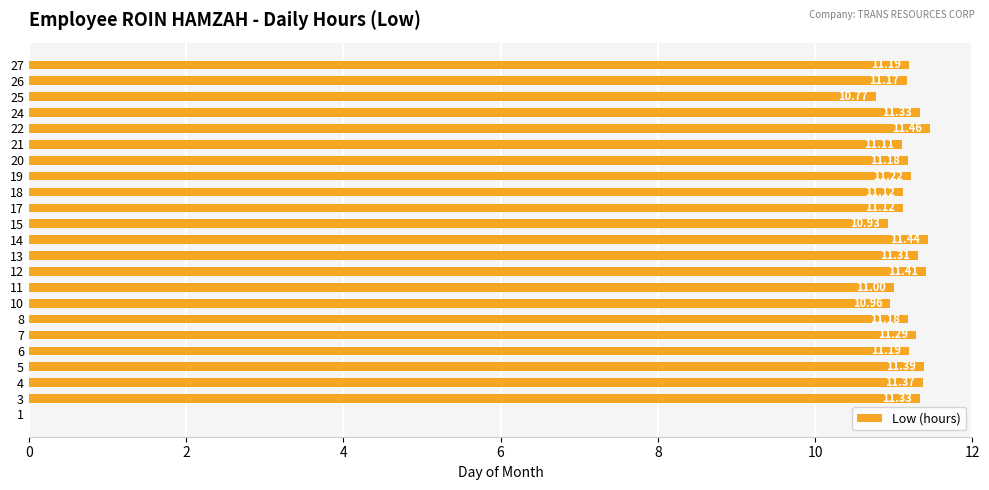

What is the sum of the values at 27 and 7?

22.5